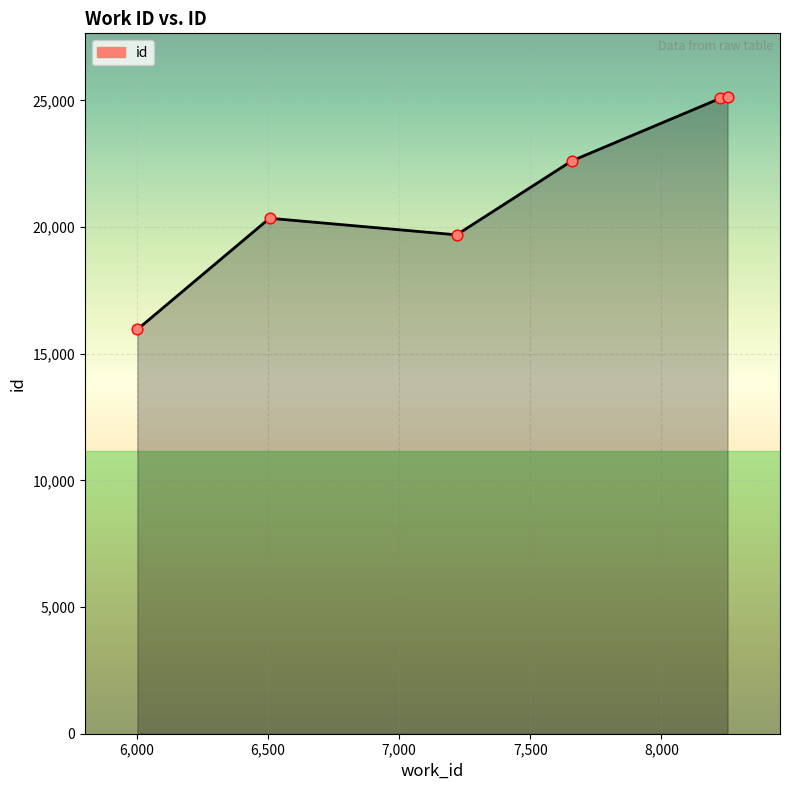

What is the difference between the maximum and minimum values?

9175